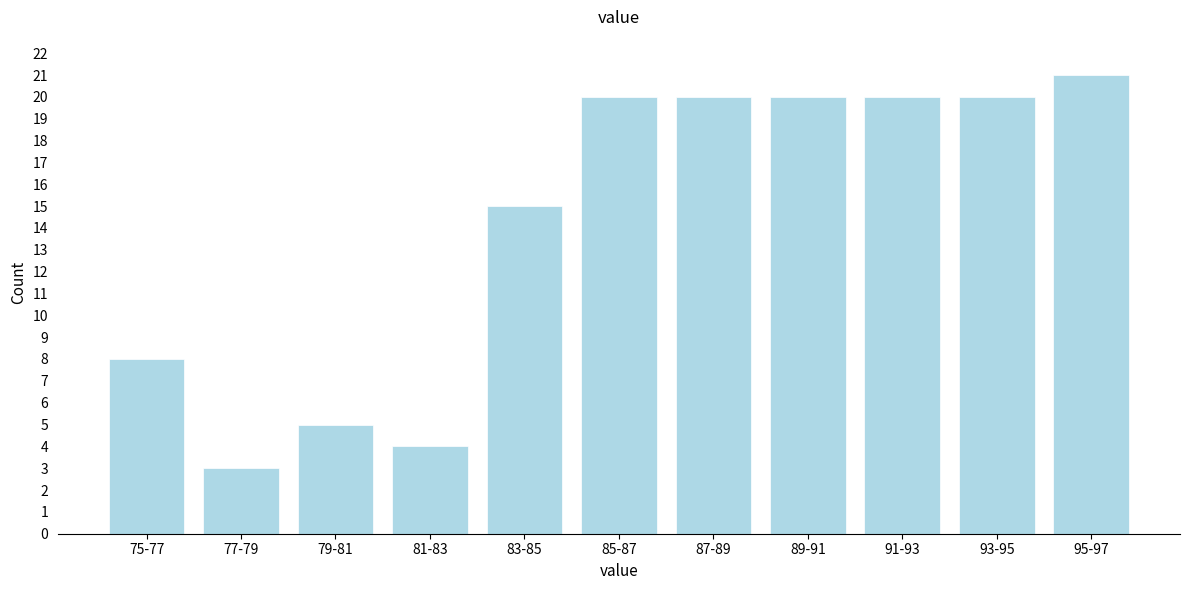

Reading right to left, what are all the values shown in this chart?

21	20	20	20	20	20	15	4	5	3	8